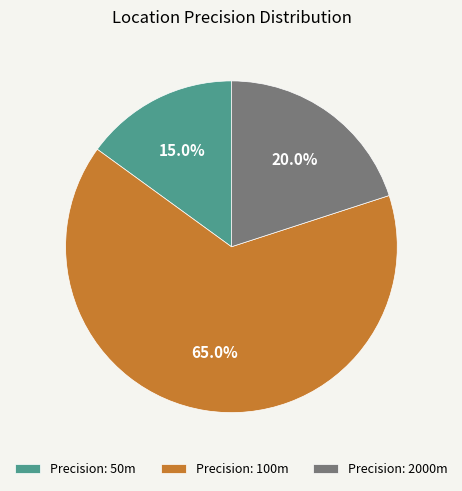

What is the majority slice?

Precision: 100m